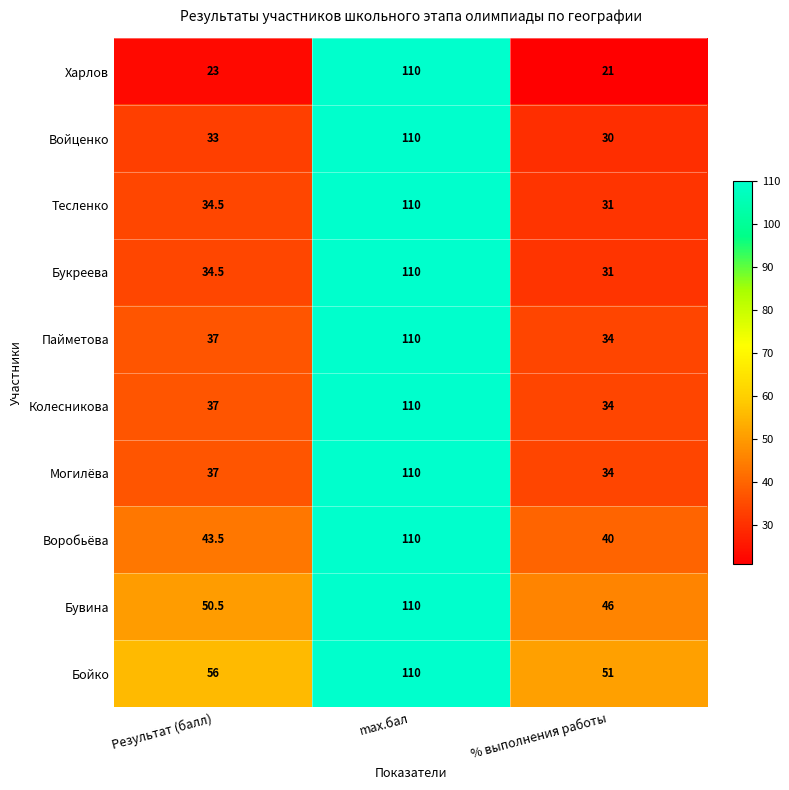

Which category has the highest value in the Колесникова series?

max.бал